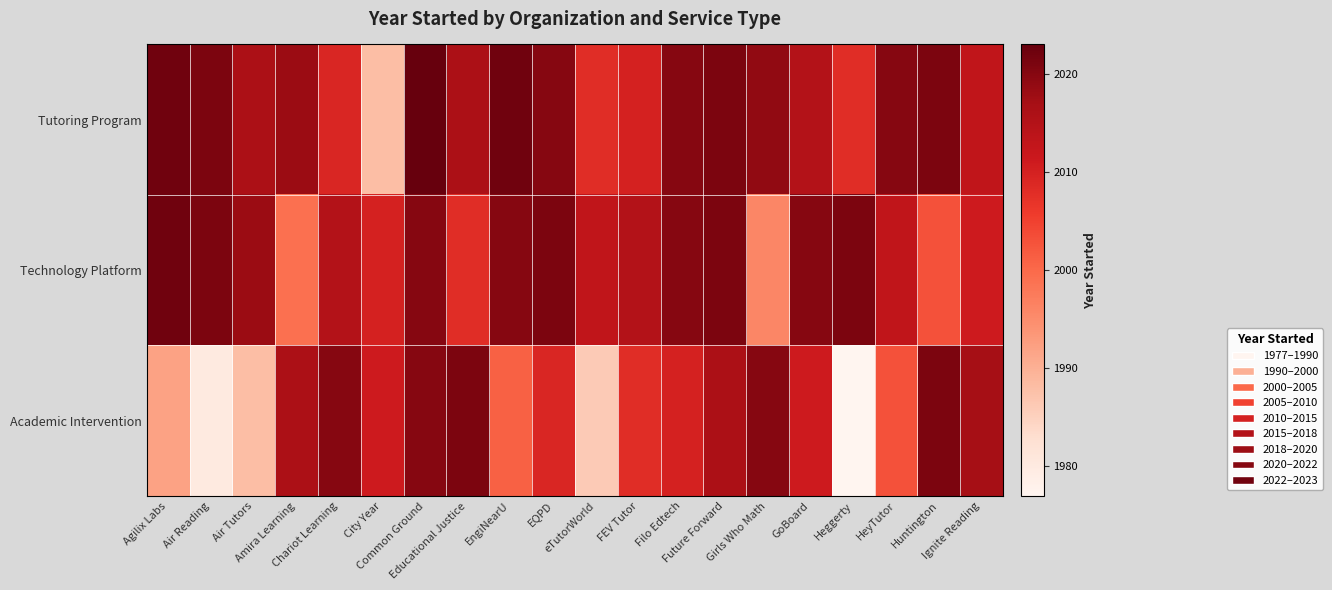

What is the smallest value displayed?

1977